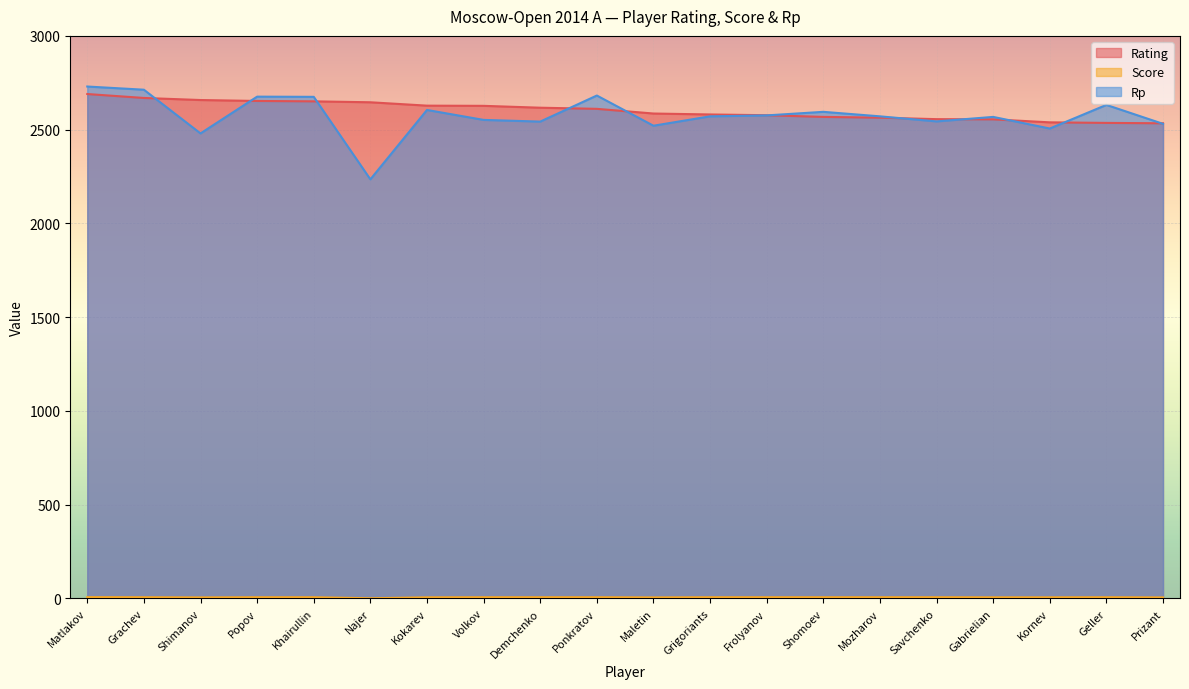

What is the label of the 1st point from the left?

Matlakov